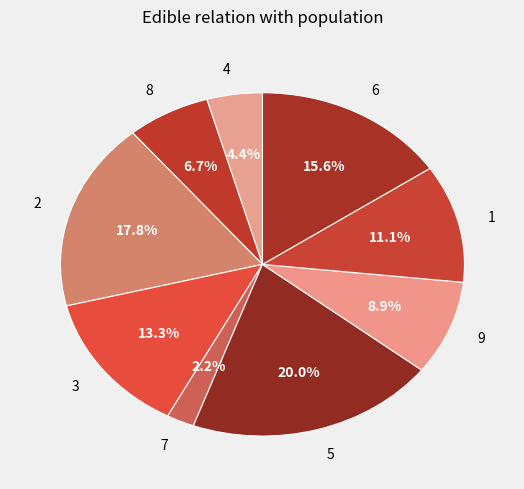

Is there a majority slice in this chart?

No